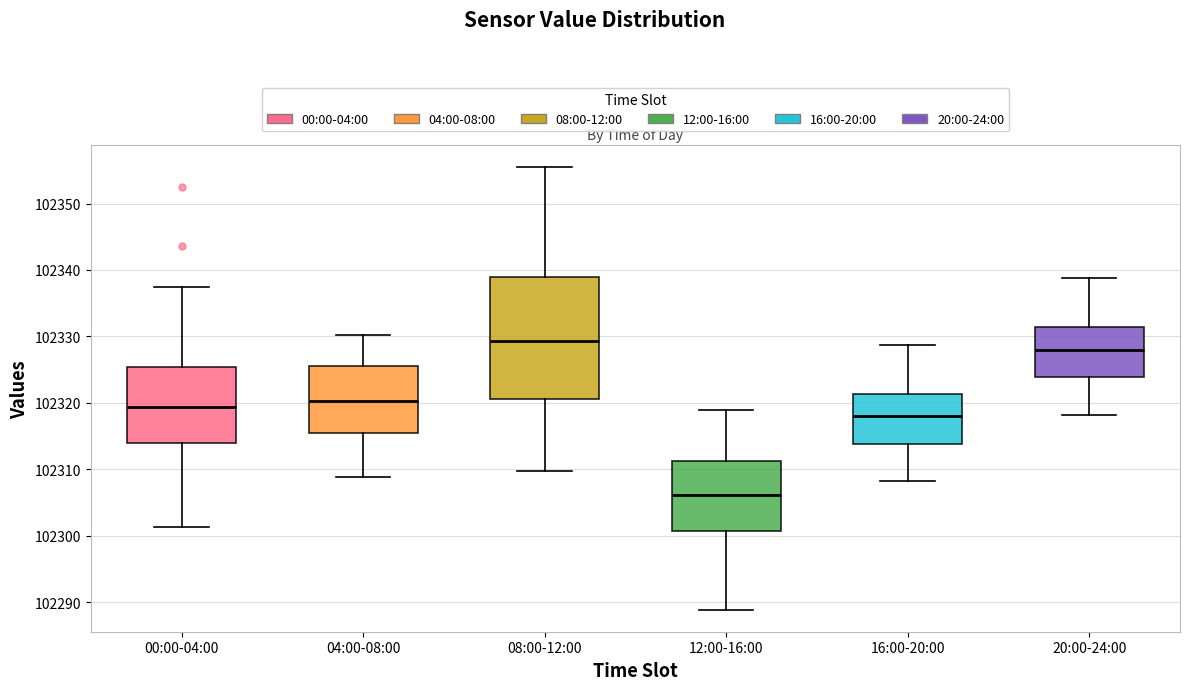

Reading left to right, transcribe this box plot: for each box, give where its median line is, the range the box spans, and where its two whiskers end, as read against the y-axis. The values are not printed on the chart, so give them approximately, as read against the axis.

00:00-04:00: median 102319, box 102314 to 102325, whiskers 102301 to 102337
04:00-08:00: median 102320, box 102316 to 102326, whiskers 102309 to 102330
08:00-12:00: median 102329, box 102321 to 102339, whiskers 102310 to 102356
12:00-16:00: median 102306, box 102301 to 102311, whiskers 102289 to 102319
16:00-20:00: median 102318, box 102314 to 102321, whiskers 102308 to 102329
20:00-24:00: median 102328, box 102324 to 102331, whiskers 102318 to 102339